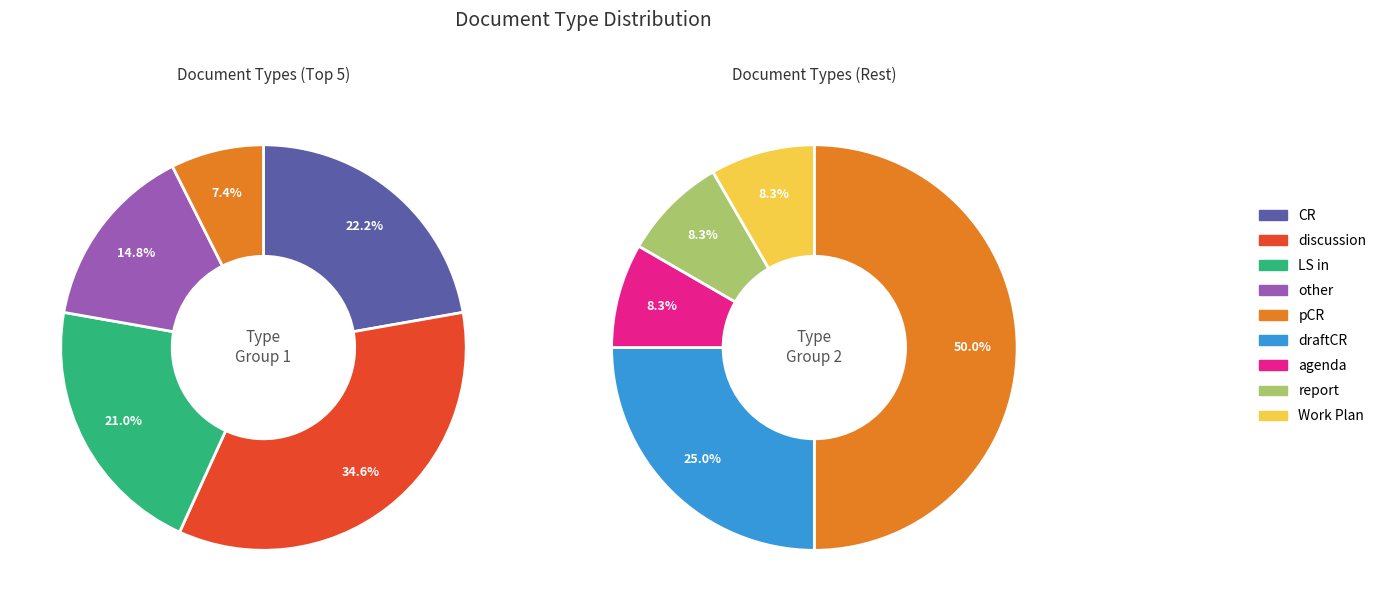

Between Work Plan and report, which is larger?

Work Plan